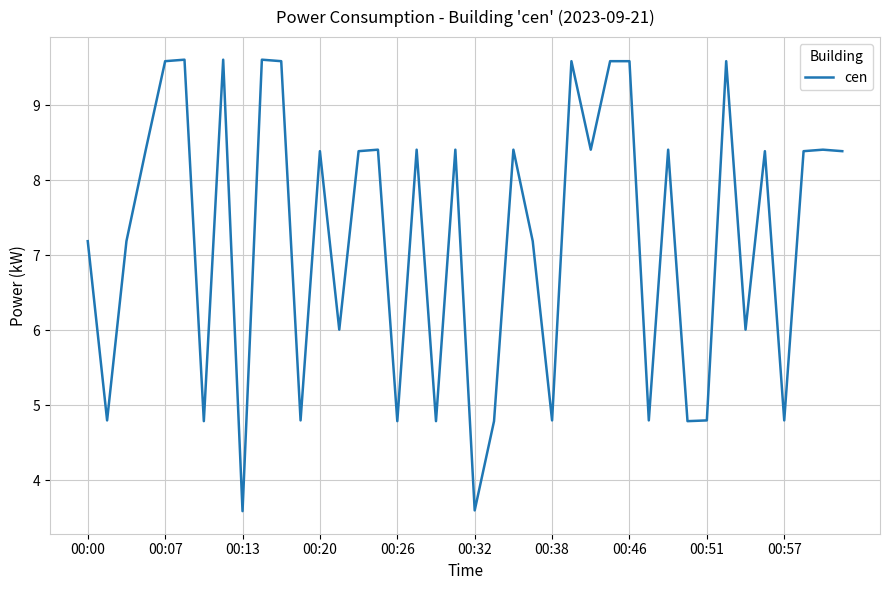

How many lines are shown in the chart?

1